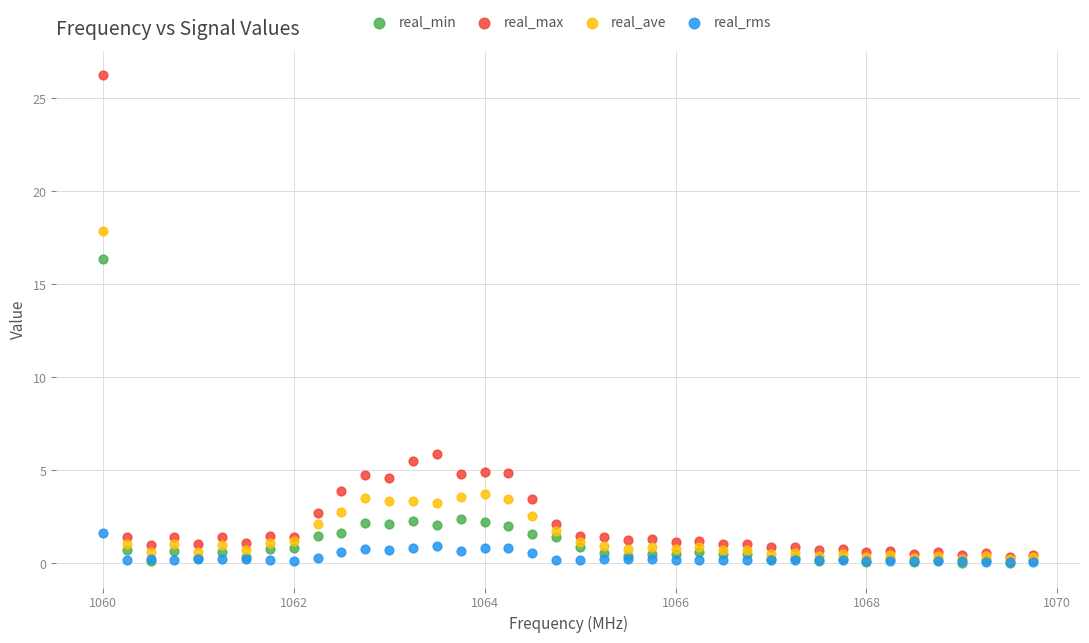

In the real_ave series, what Y value is closest to 9?

3.7